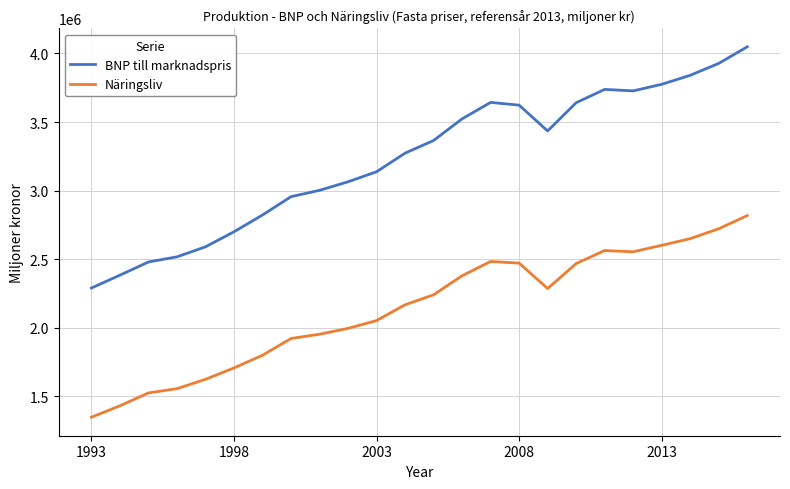

Which series has the largest total across all categories?

BNP till marknadspris